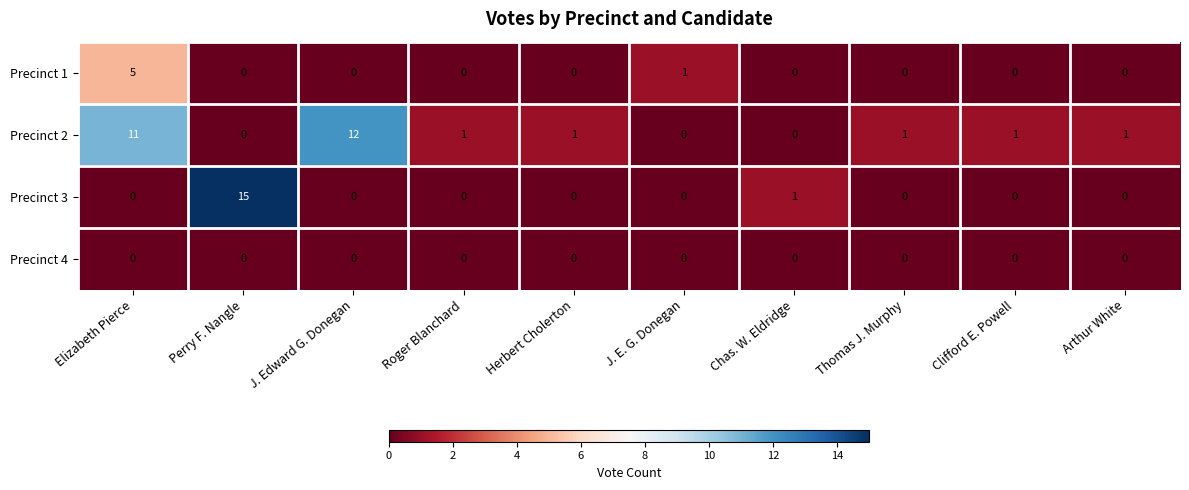

At how many categories does at least one series exceed 10?

3